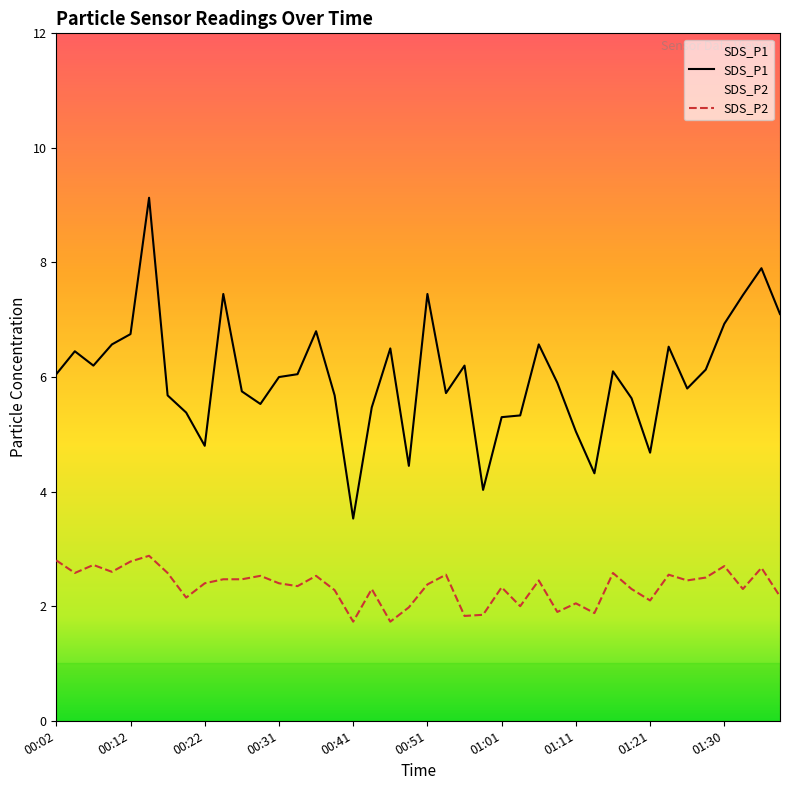

True or false: SDS_P2 and SDS_P1 cross at least once.

False